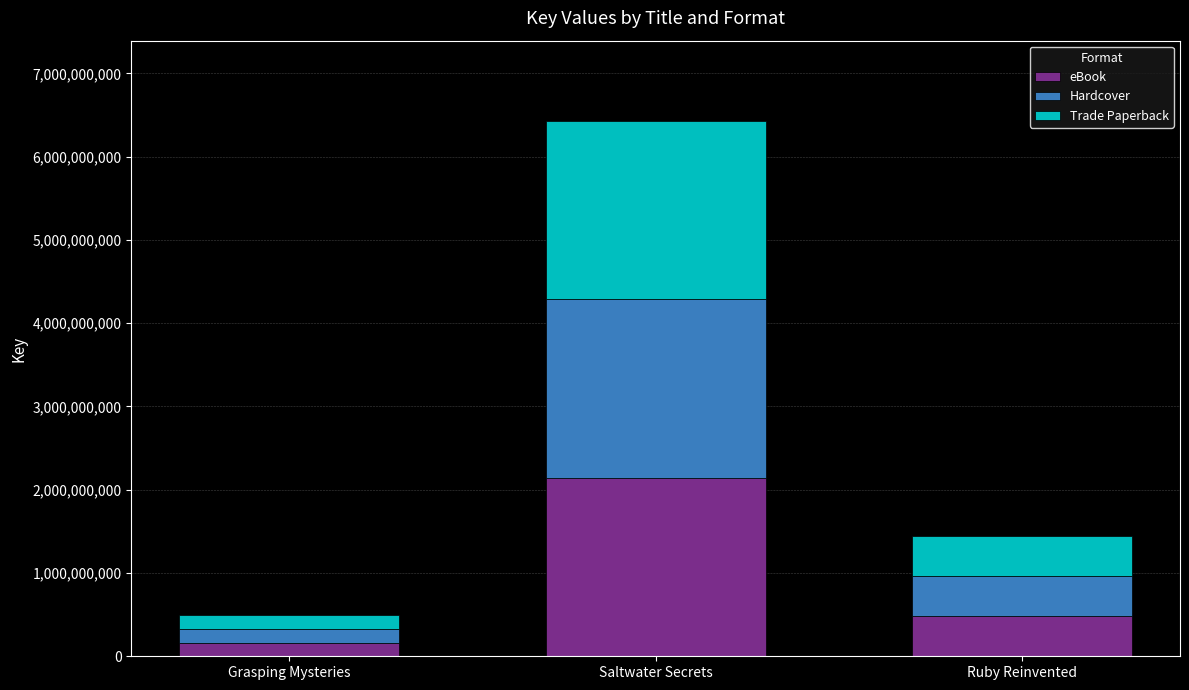

At which category is the sum across all series the highest?

Saltwater Secrets